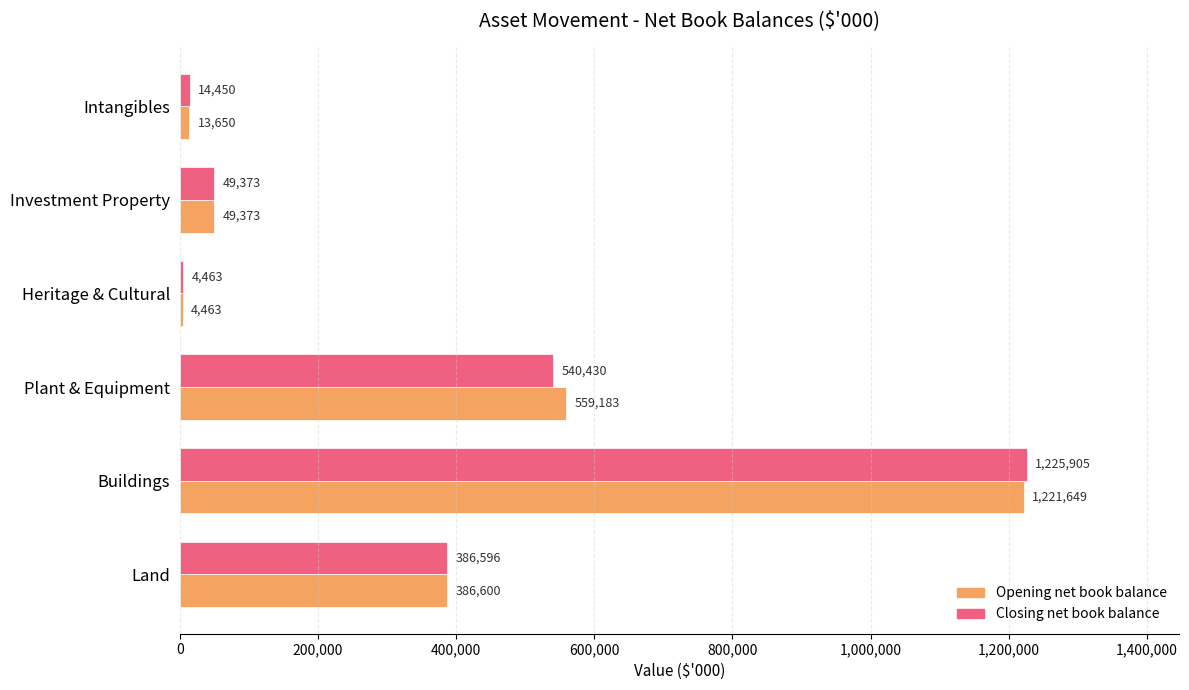

What is the difference between the maximum and minimum values in the Opening net book balance series?

1217186